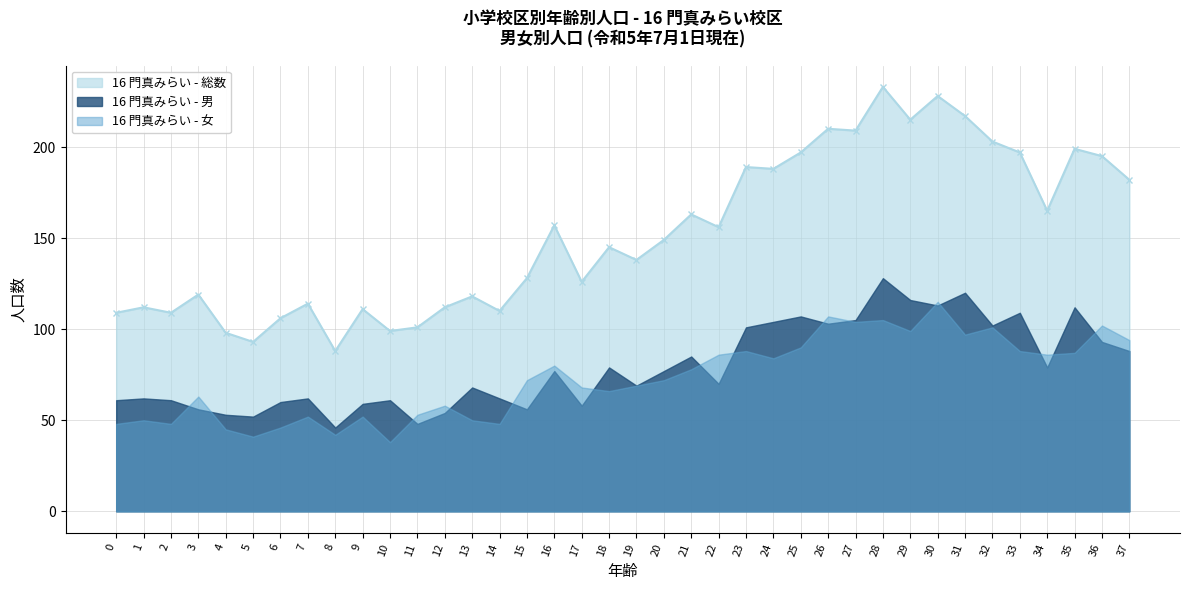

How many values are below 149?

19